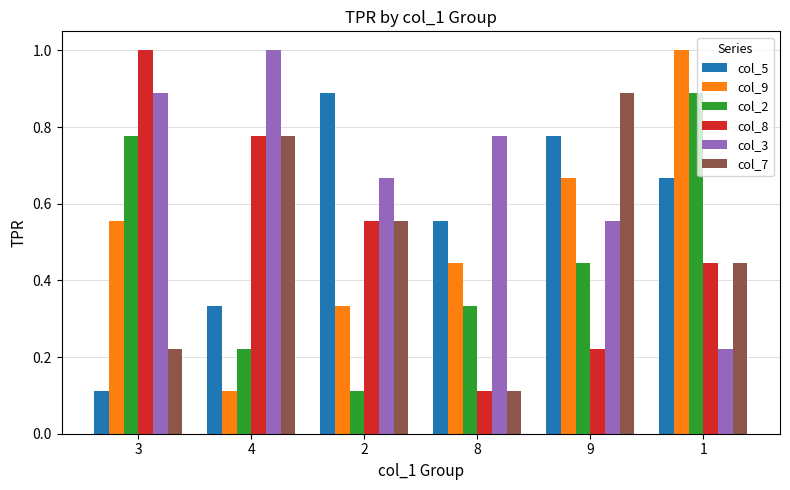

How many bars are there in total?

36